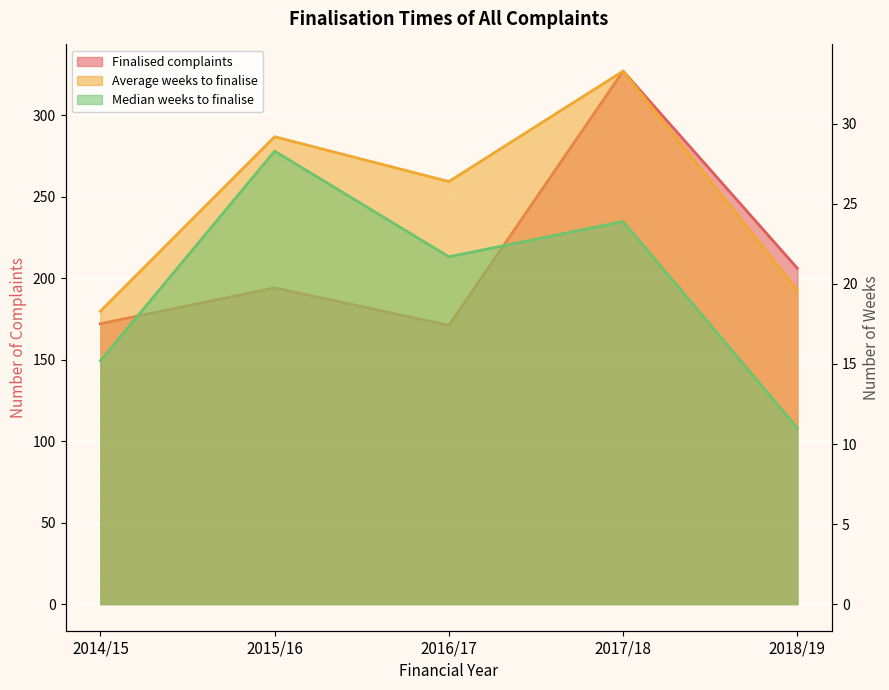

True or false: Finalised complaints has a value of 67.7 at 2017/18.

False